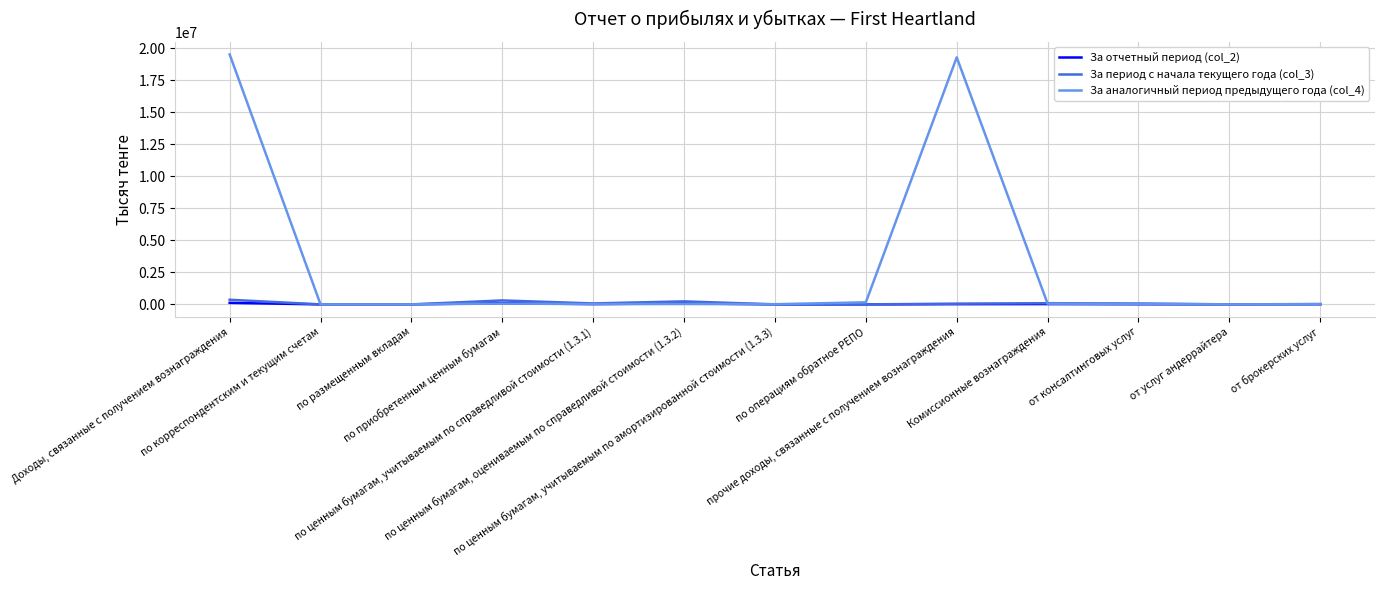

Which series has the widest spread of values?

За аналогичный период предыдущего года (col_4)